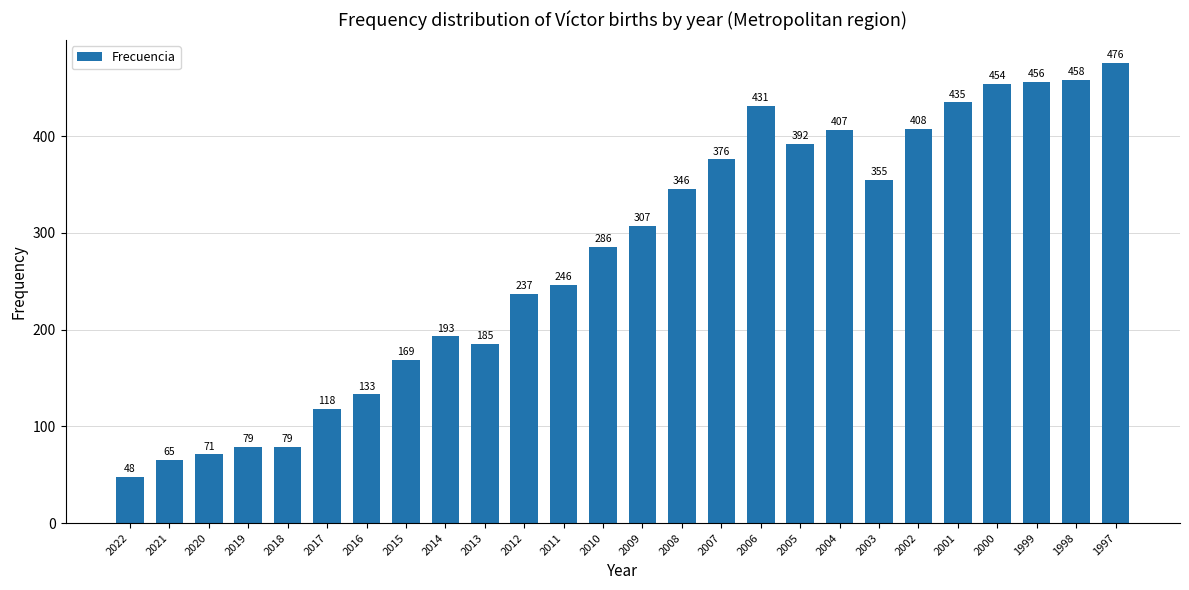

What is the value of the 3rd bar from the left?

71